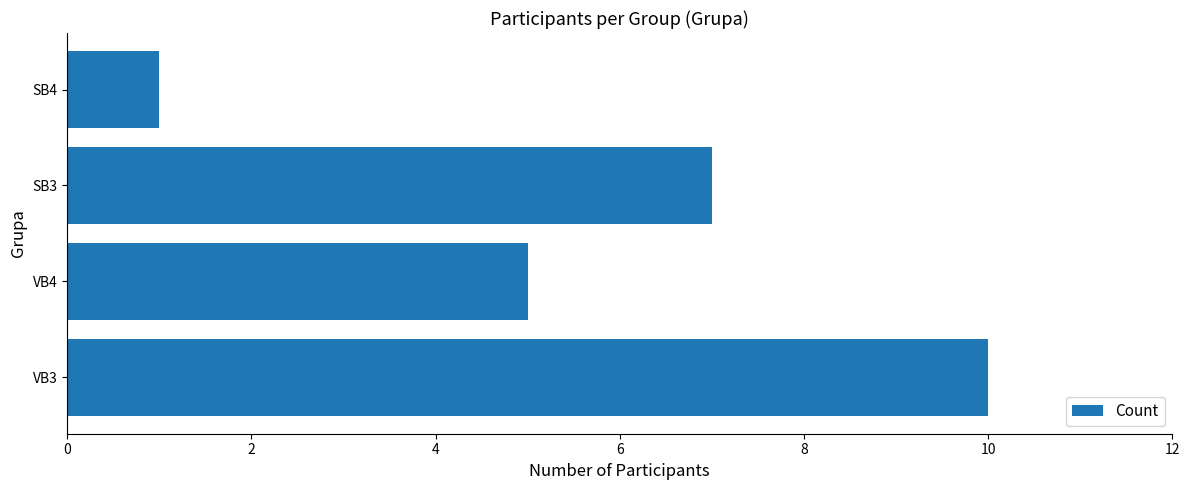

What is the ratio of the value at VB3 to the value at VB4?

2.0